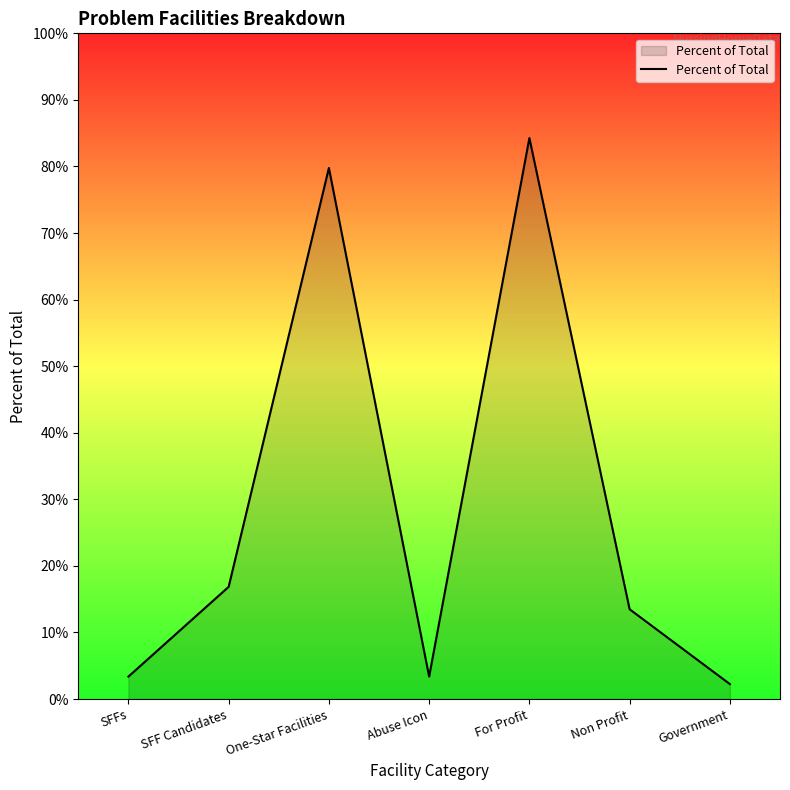

Does the chart display data point markers on the line(s)?

No